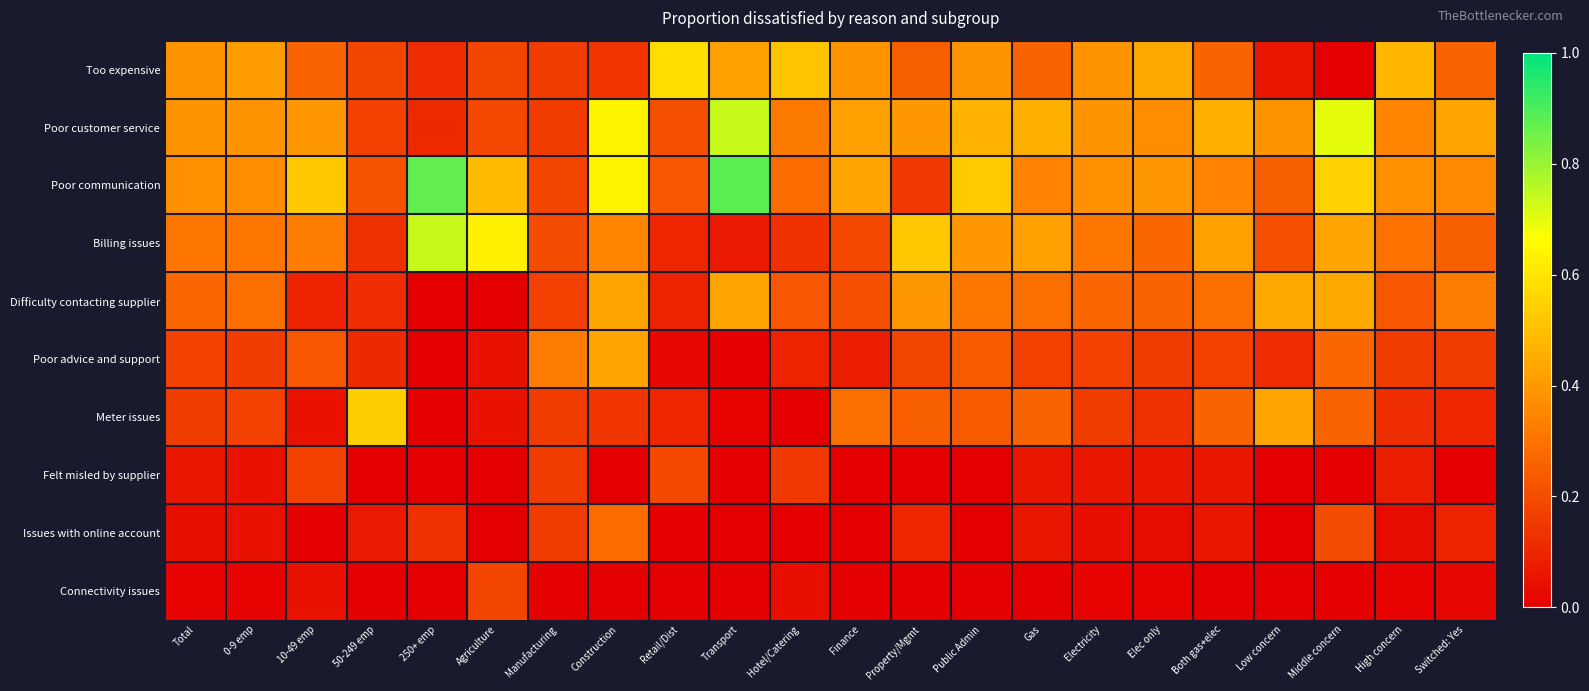

What is the maximum value shown in the chart?

0.9